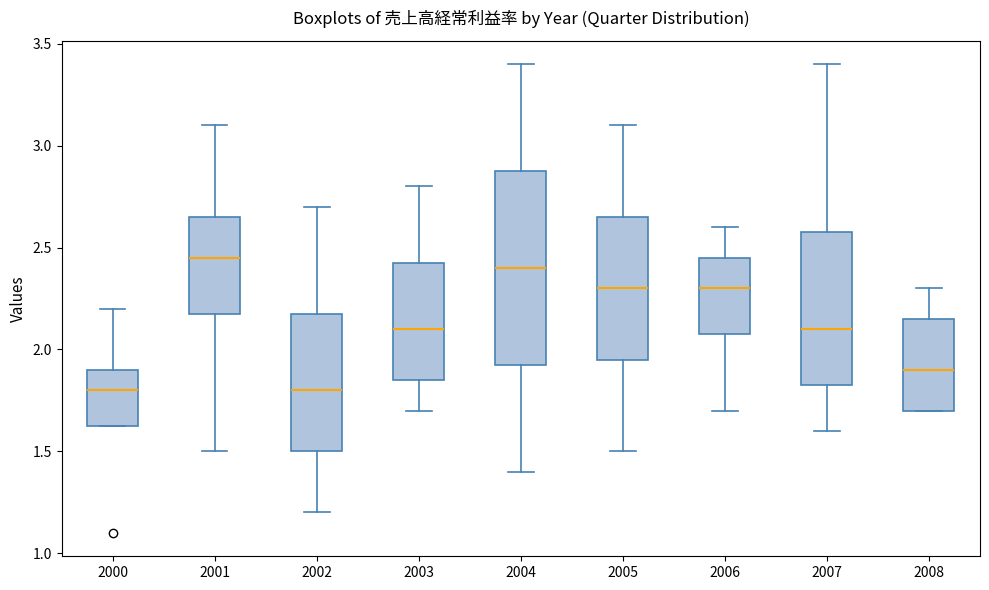

Reading left to right, transcribe this box plot: for each box, give where its median line is, the range the box spans, and where its two whiskers end, as read against the y-axis. The values are not printed on the chart, so give them approximately, as read against the axis.

2000: median 1.80, box 1.65 to 1.90, whiskers 1.65 to 2.20
2001: median 2.45, box 2.20 to 2.65, whiskers 1.50 to 3.10
2002: median 1.80, box 1.50 to 2.20, whiskers 1.20 to 2.70
2003: median 2.10, box 1.85 to 2.45, whiskers 1.70 to 2.80
2004: median 2.40, box 1.95 to 2.90, whiskers 1.40 to 3.40
2005: median 2.30, box 1.95 to 2.65, whiskers 1.50 to 3.10
2006: median 2.30, box 2.10 to 2.45, whiskers 1.70 to 2.60
2007: median 2.10, box 1.85 to 2.60, whiskers 1.60 to 3.40
2008: median 1.90, box 1.70 to 2.15, whiskers 1.70 to 2.30